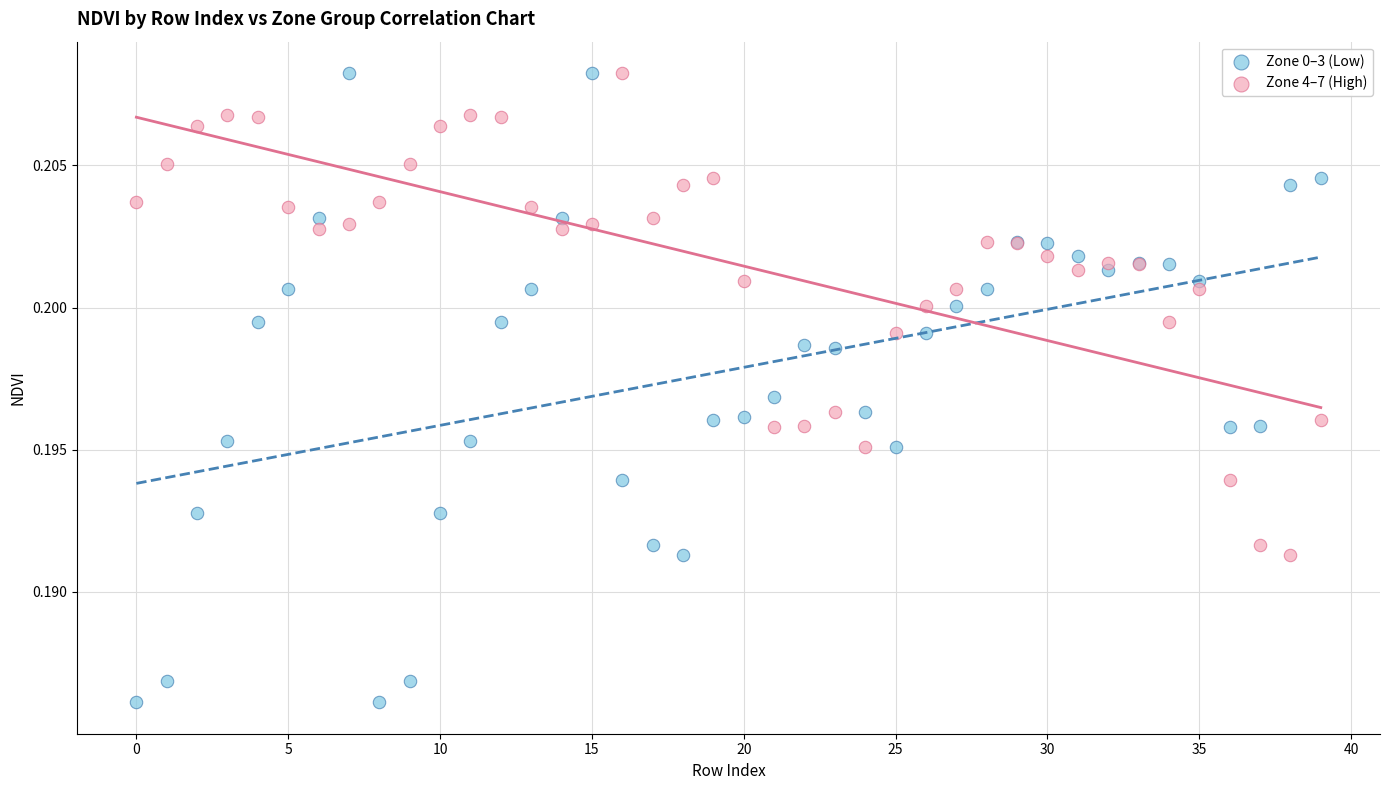

Which series has the largest Y range (max minus min)?

Zone 0–3 (Low)